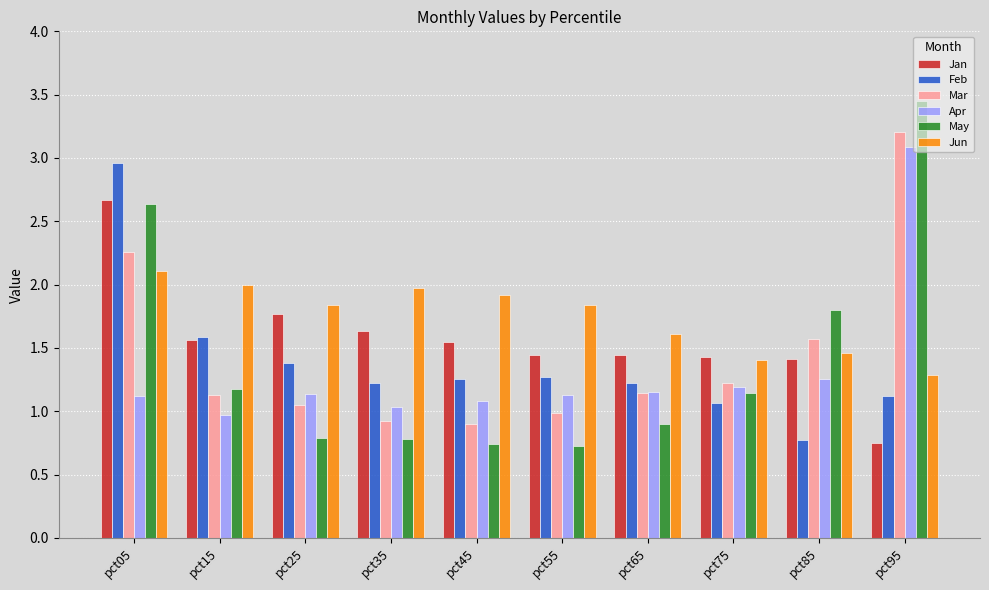

The May series shows 0.8 at pct35. True or false?

True